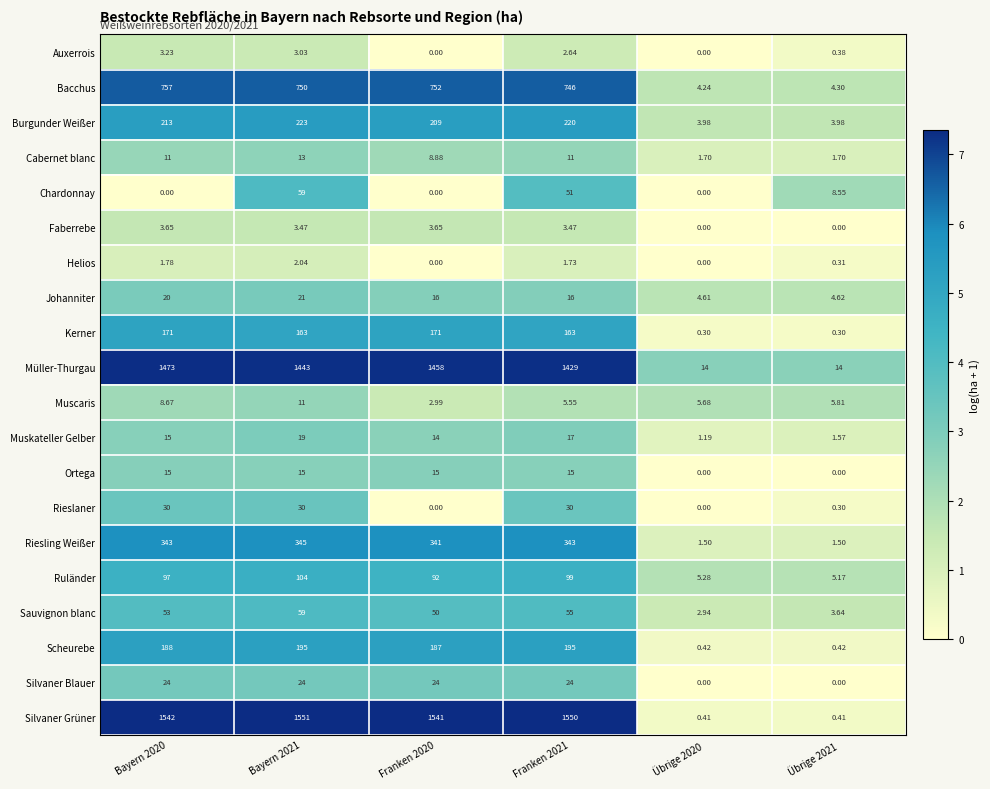

At which category is the sum across all series the highest?

Bayern 2021